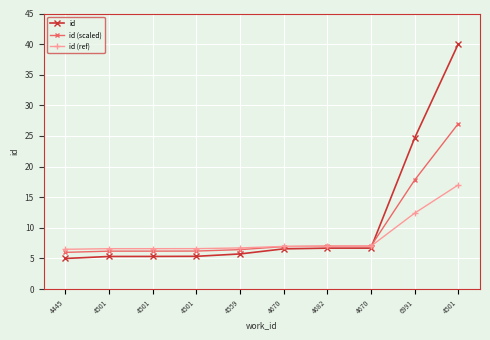

How many series are shown in this chart?

3